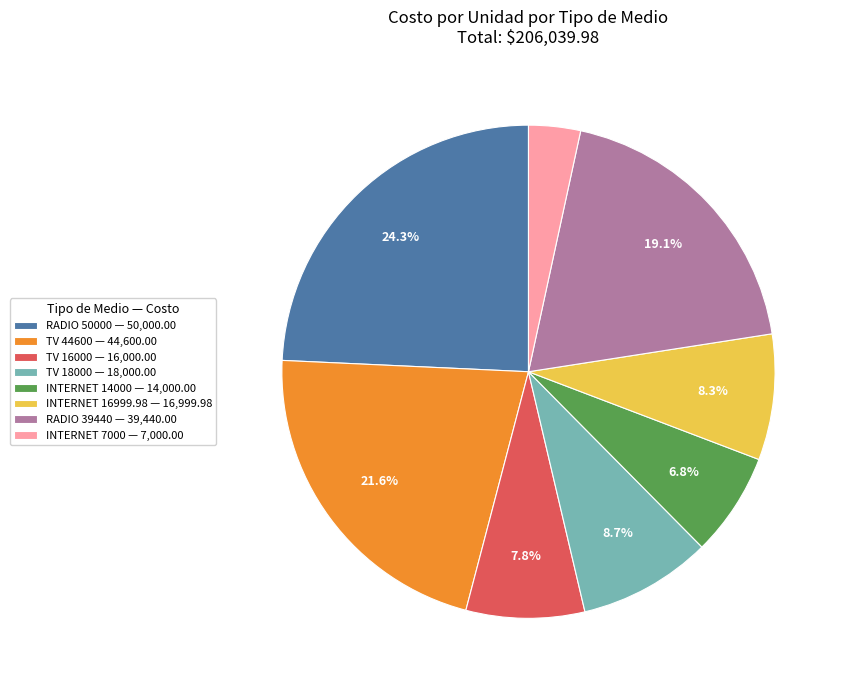

Which has a higher value, INTERNET 14000 — 14,000.00 or TV 16000 — 16,000.00?

TV 16000 — 16,000.00